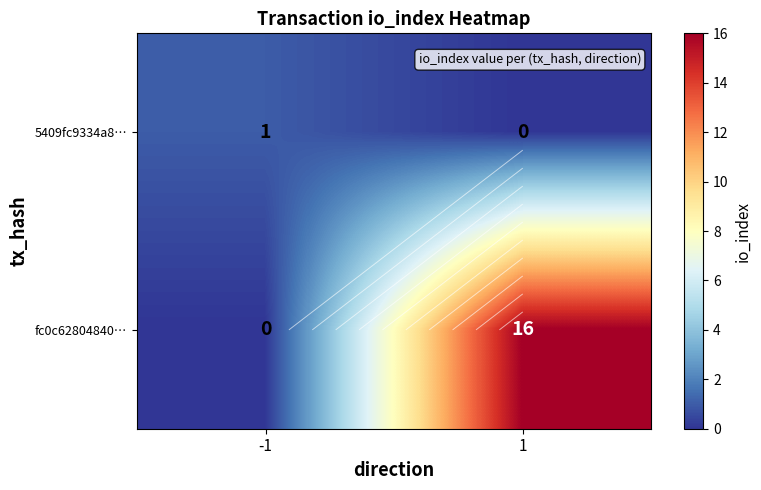

What is the difference between the highest and lowest values at 1?

16